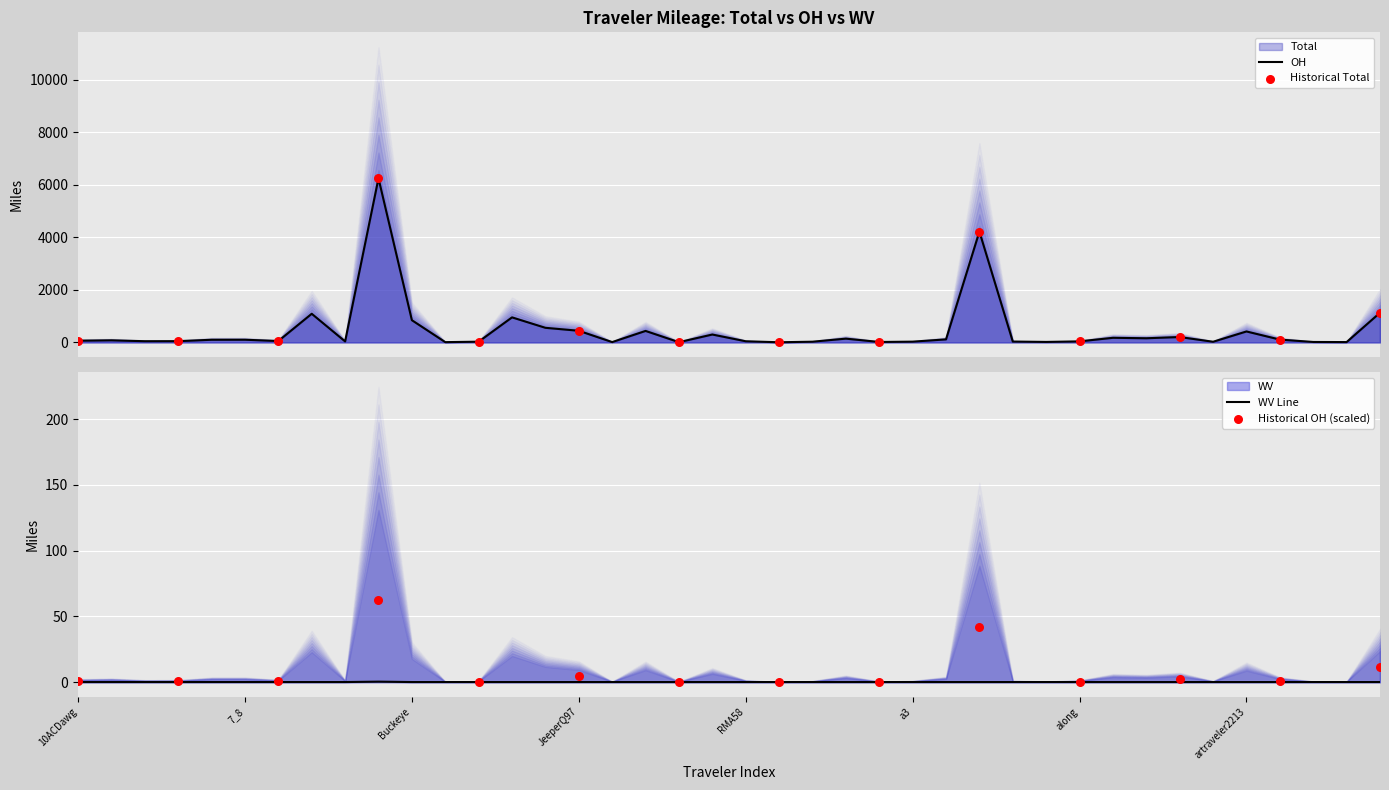

Which series reaches the minimum Y coordinate?

WV